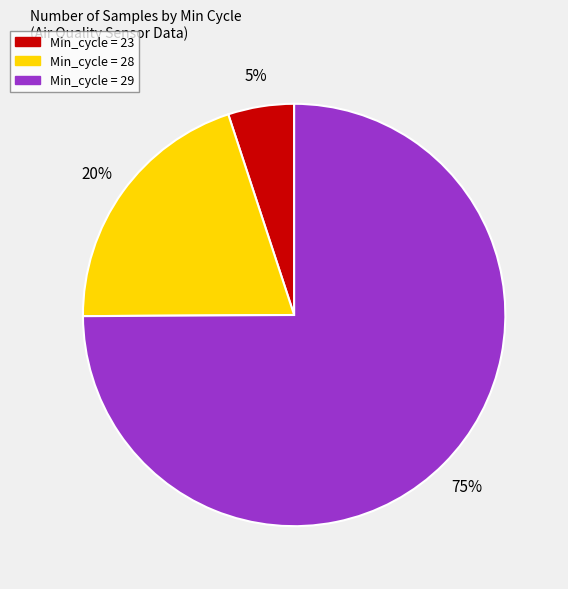

How many slices are in this pie chart?

3